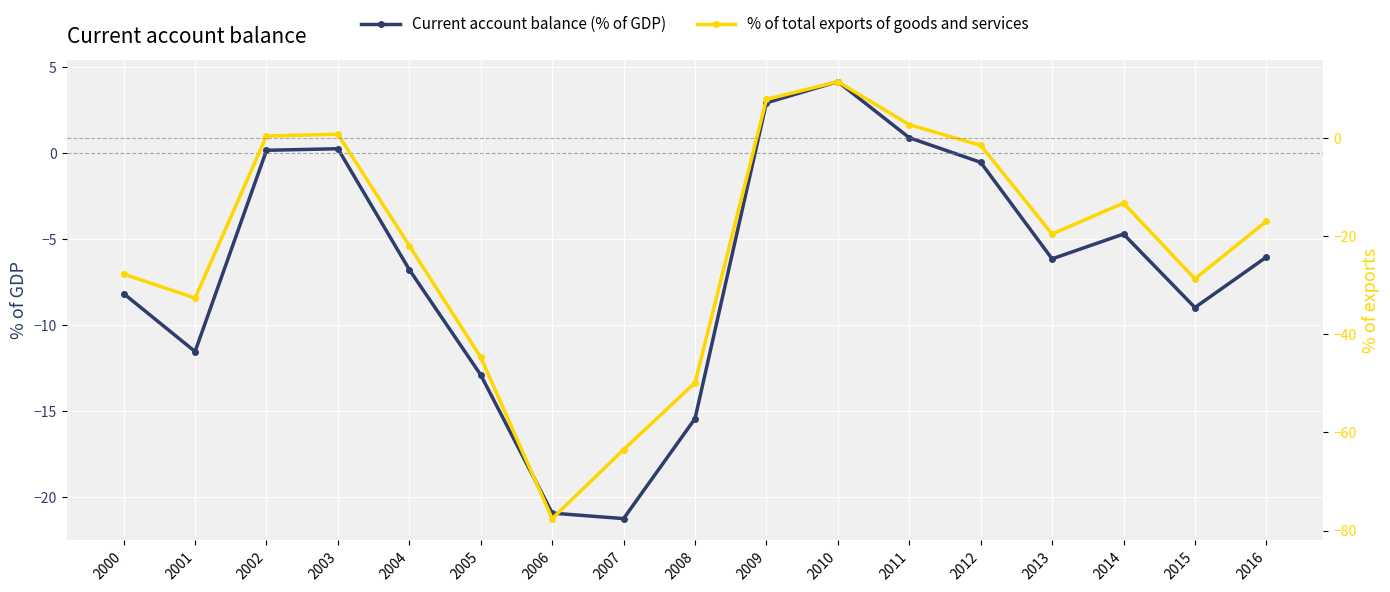

List the series in order of their overall mean, highest first.

Current account balance (% of GDP), % of total exports of goods and services